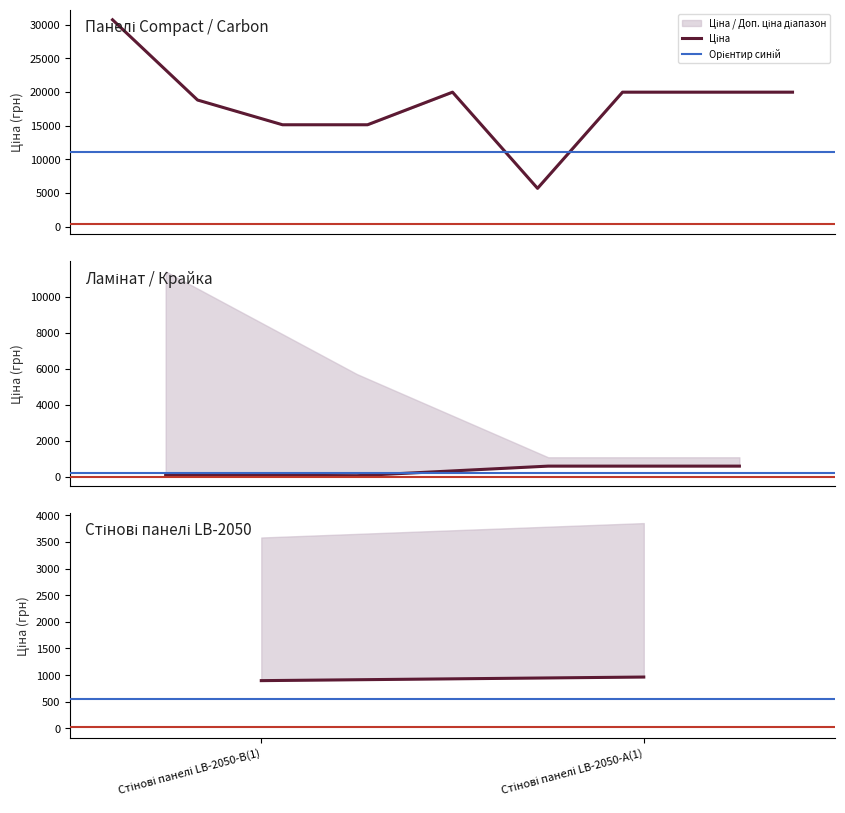

What is the average value of the Орієнтир червоний series?

18.6